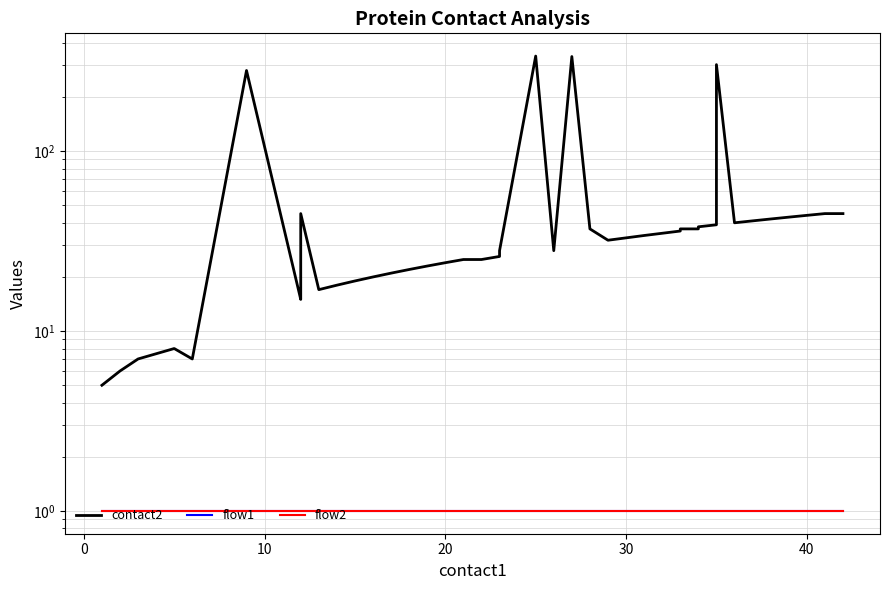

Reading left to right, what are all the values shown in this chart?

contact2: 5	6	7	8	7	281	15	16	45	17	18	19	20	21	22	23	24	25	25	26	28	338	28	336	37	32	34	36	37	37	38	39	303	40	41	42	43	44	45	45
flow1: 1	1	1	1	1	1	1	1	1	1	1	1	1	1	1	1	1	1	1	1	1	1	1	1	1	1	1	1	1	1	1	1	1	1	1	1	1	1	1	1
flow2: 1	1	1	1	1	1	1	1	1	1	1	1	1	1	1	1	1	1	1	1	1	1	1	1	1	1	1	1	1	1	1	1	1	1	1	1	1	1	1	1